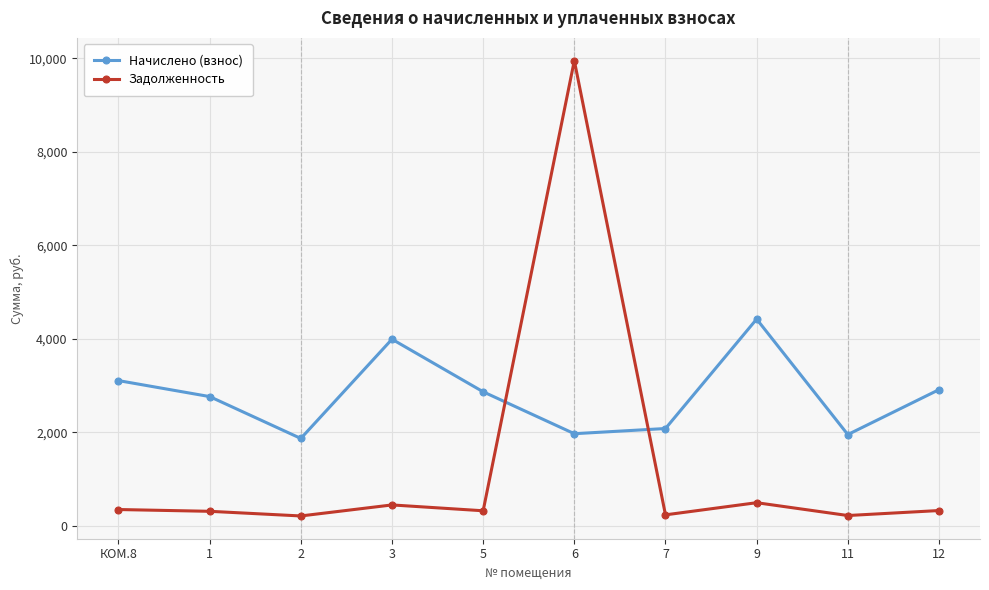

What is the sum of all Начислено (взнос) values?

27900.5